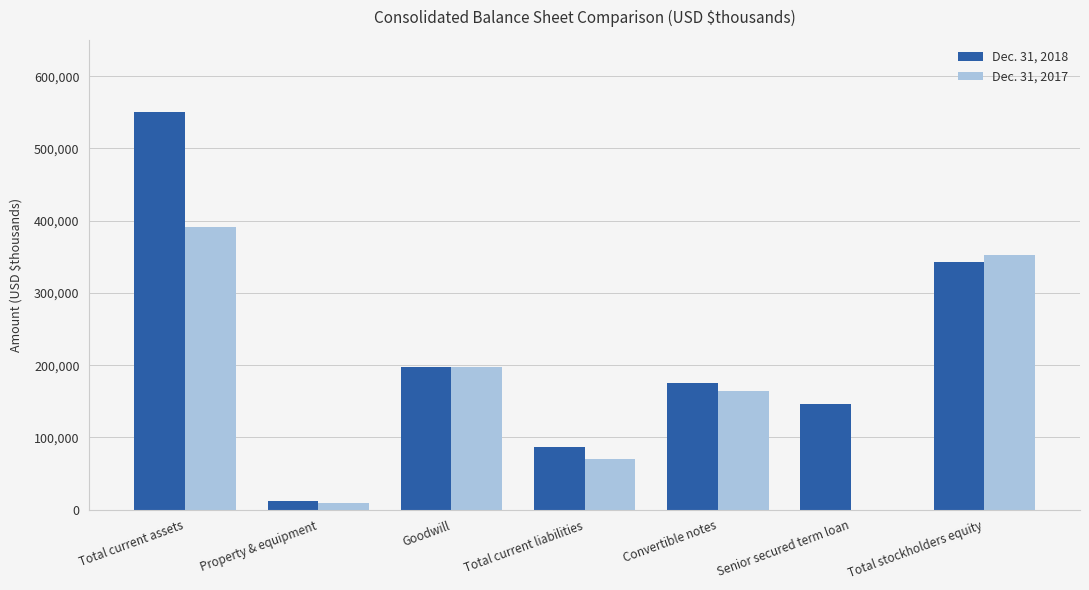

Reading right to left, list all the values displayed in this chart.

Dec. 31, 2018: 342912	146734	175006	86125	197797	11375	551096
Dec. 31, 2017: 352850	0	164167	70040	197797	9062	391965